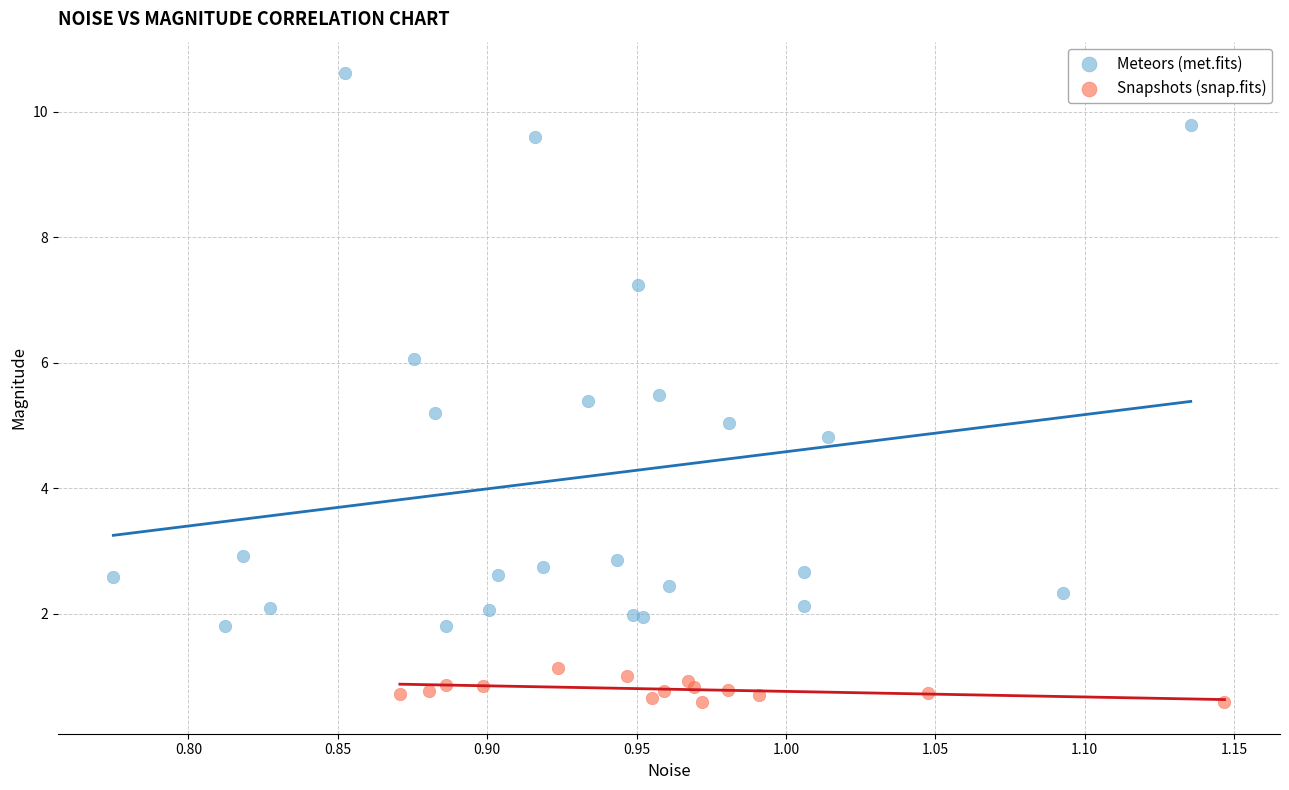

Which series contains the lowest Y value?

Snapshots (snap.fits)